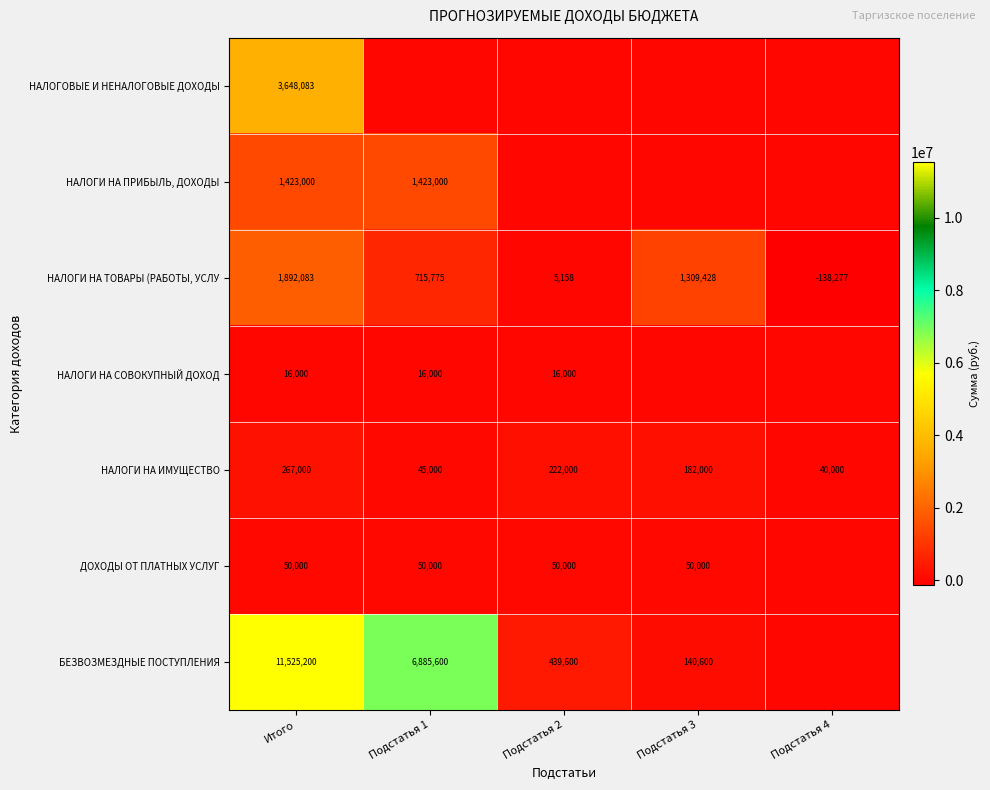

True or false: ДОХОДЫ ОТ ПЛАТНЫХ УСЛУГ has a value of 77068.4 at Подстатья 2.

False